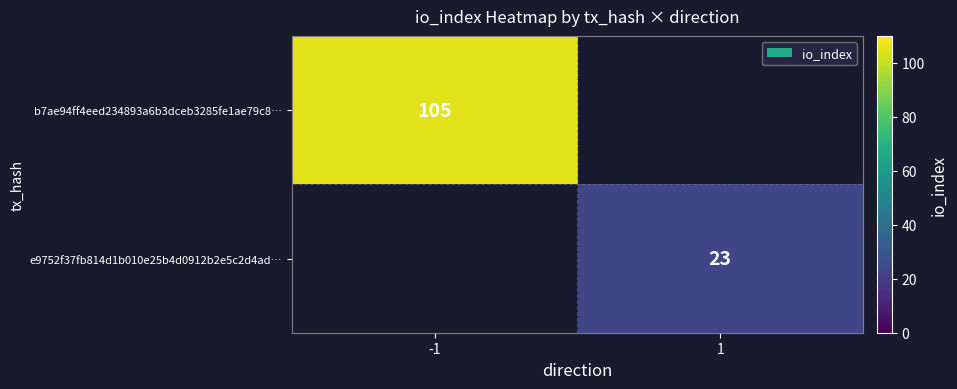

The e9752f37fb814d1b010e25b4d0912b2e5c2d4ad… series shows 6 at 1. True or false?

False